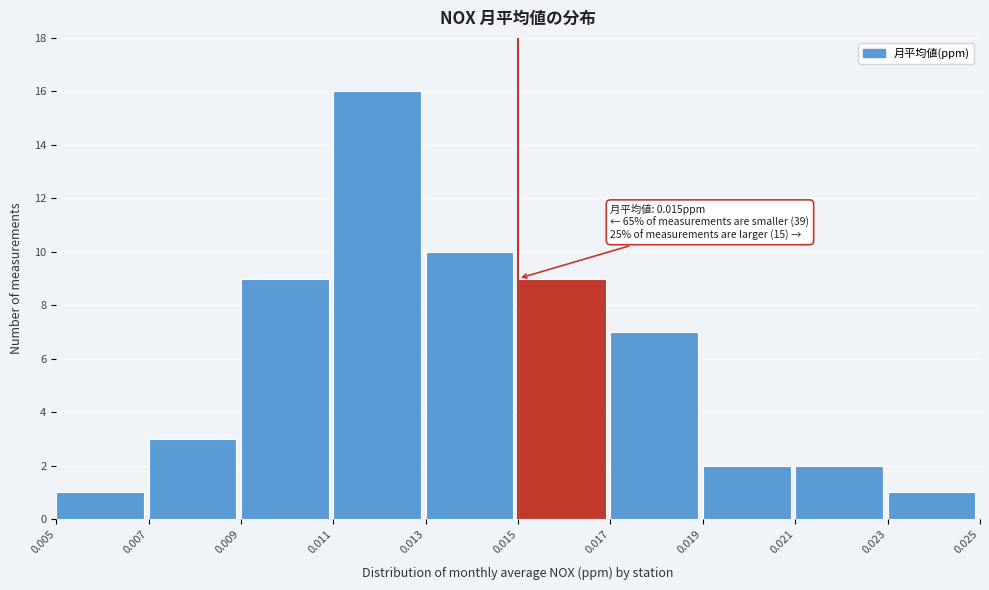

Which range on the x-axis has the tallest bar?

0.011 to 0.013